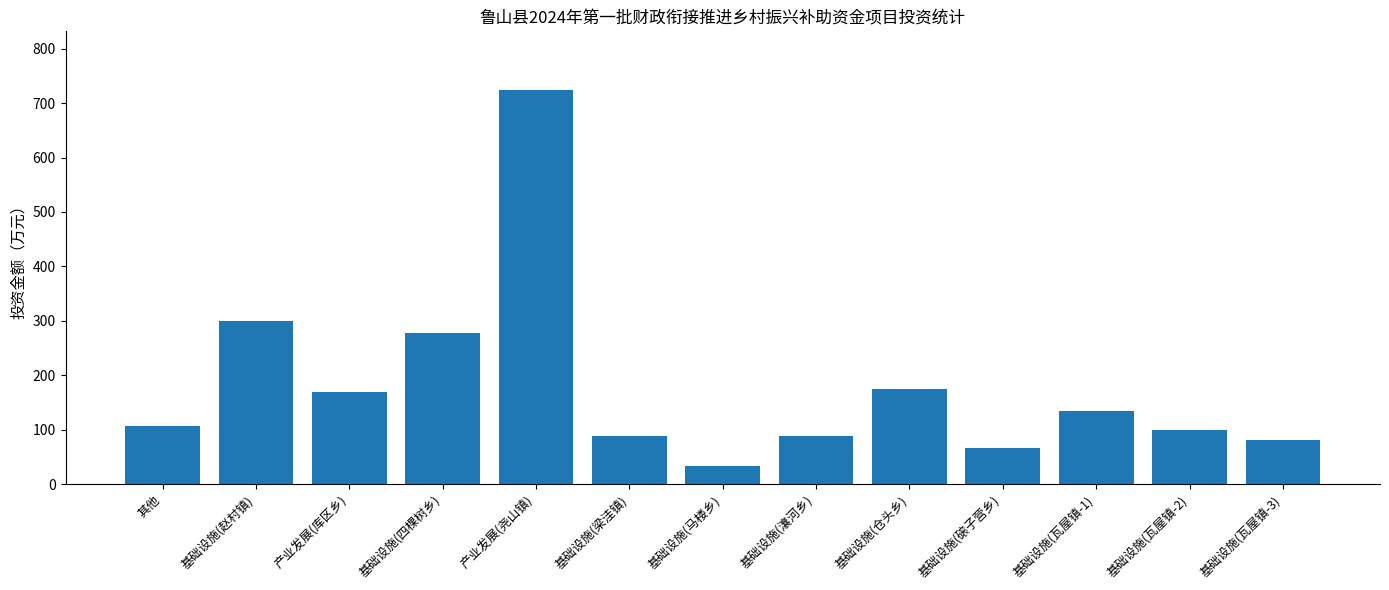

Which category has the highest value across all series?

产业发展(尧山镇)